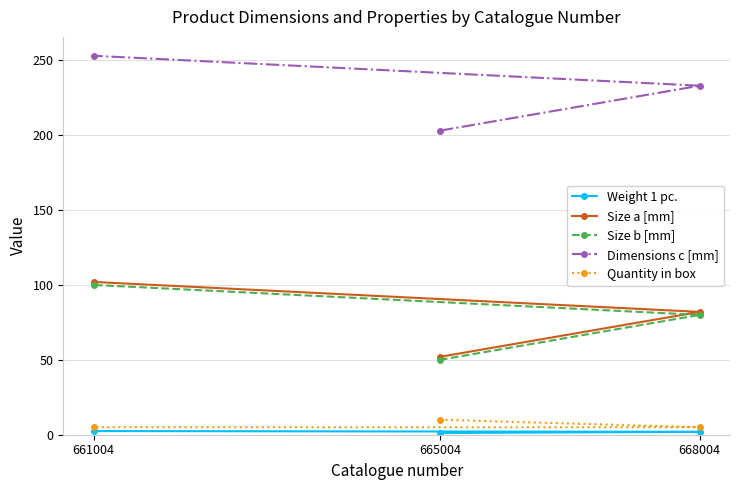

What are all the series names shown in the legend?

Weight 1 pc., Size a [mm], Size b [mm], Dimensions c [mm], Quantity in box